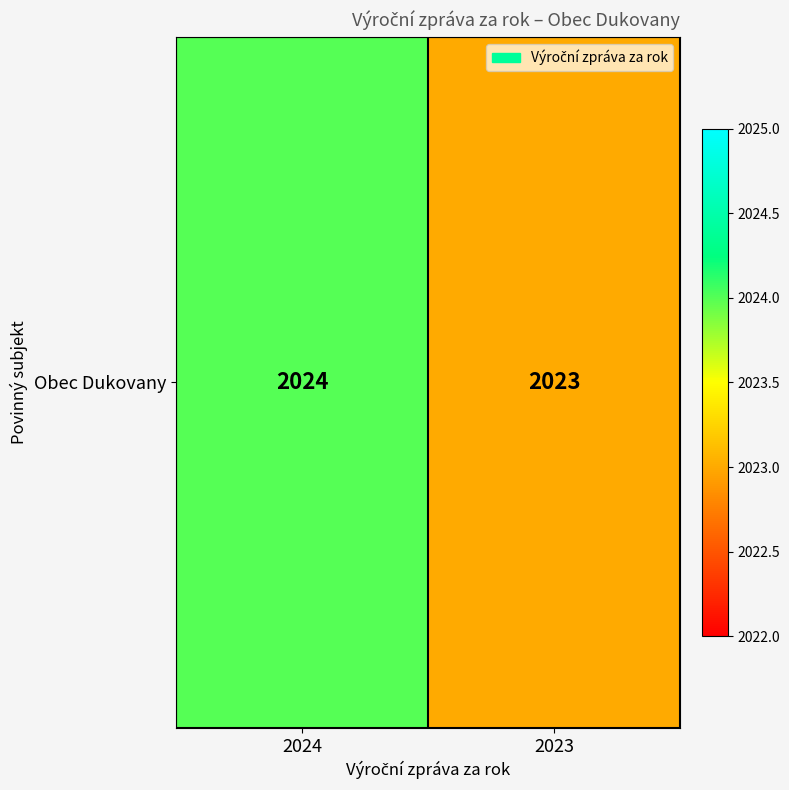

At which category does the chart reach its minimum across all series?

2023